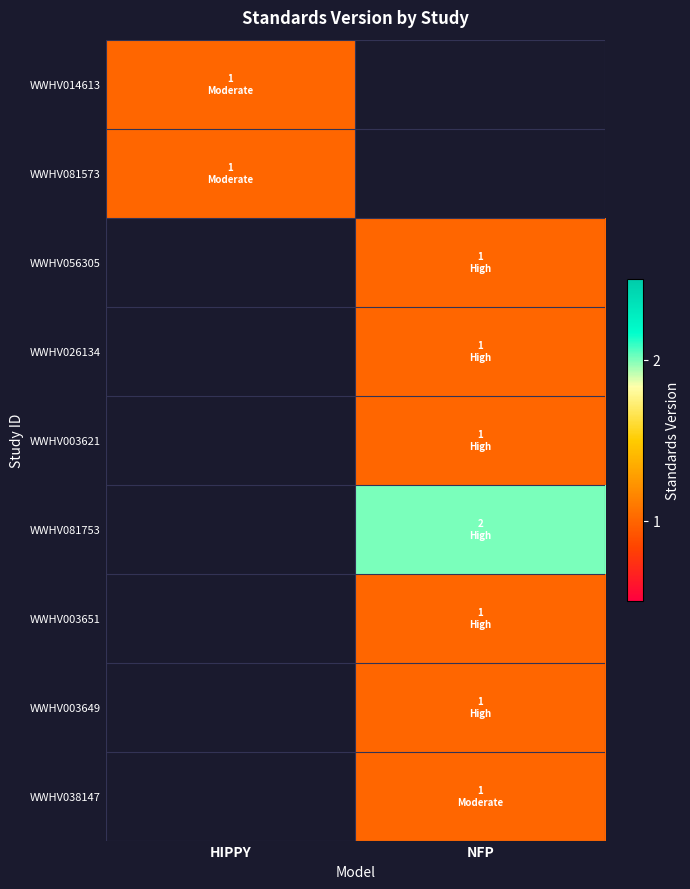

Is the value of WWHV003621 at NFP greater than the value of WWHV056305 at NFP?

No